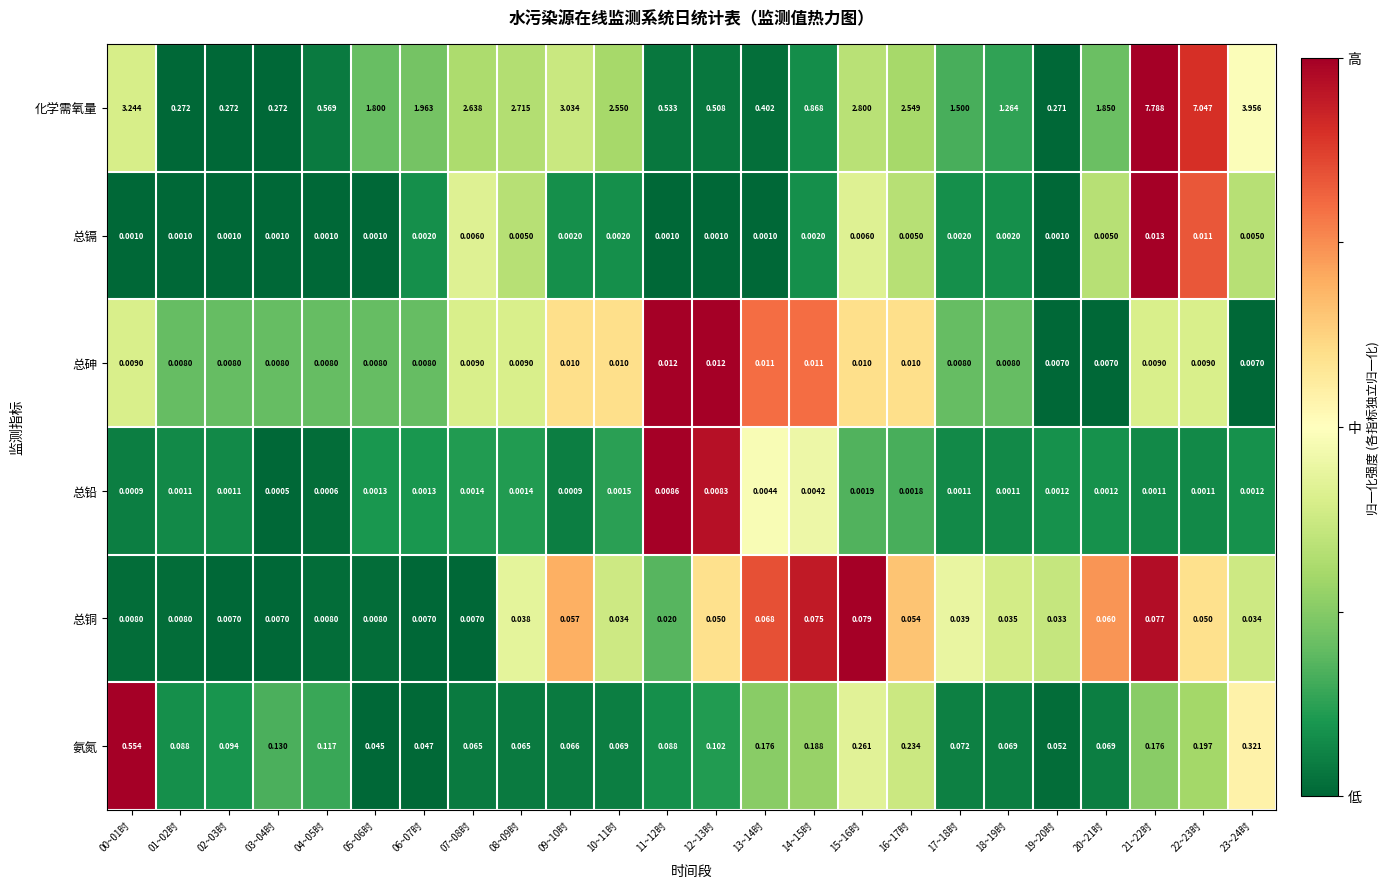

Which series has the largest total across all categories?

化学需氧量